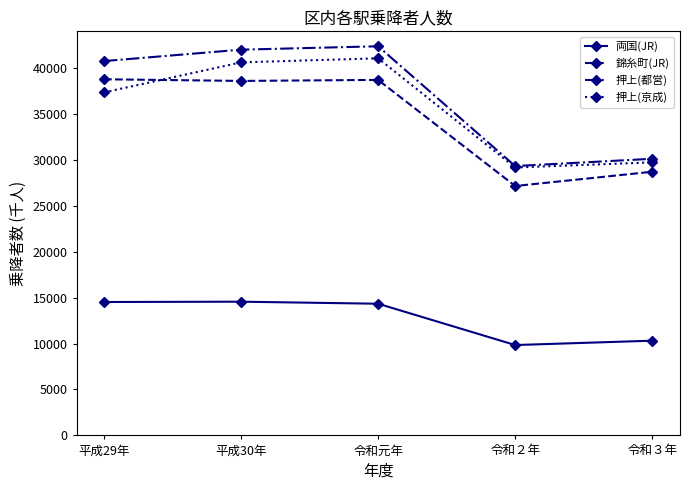

Which category has the highest value in the 押上(都営) series?

令和元年